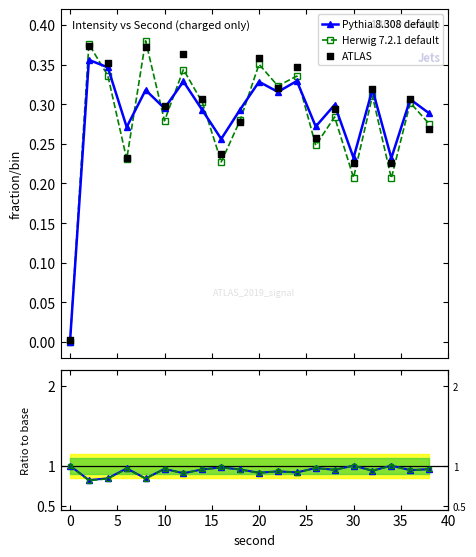

Which series contains the lowest Y value?

ATLAS